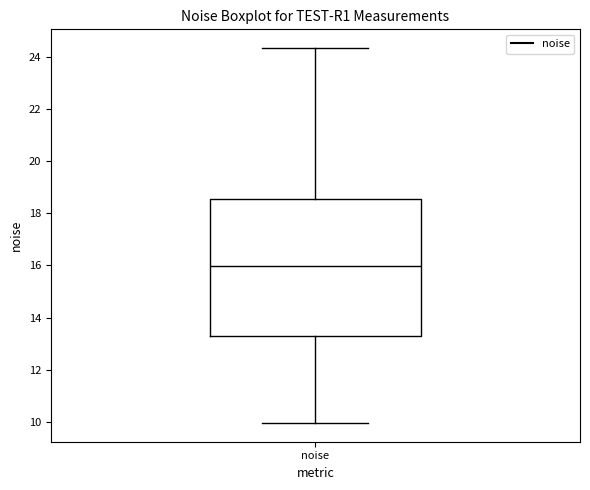

Where is the upper edge of the box for noise on the y-axis? The values are not printed on the chart, so give them approximately, as read against the axis.

18.6